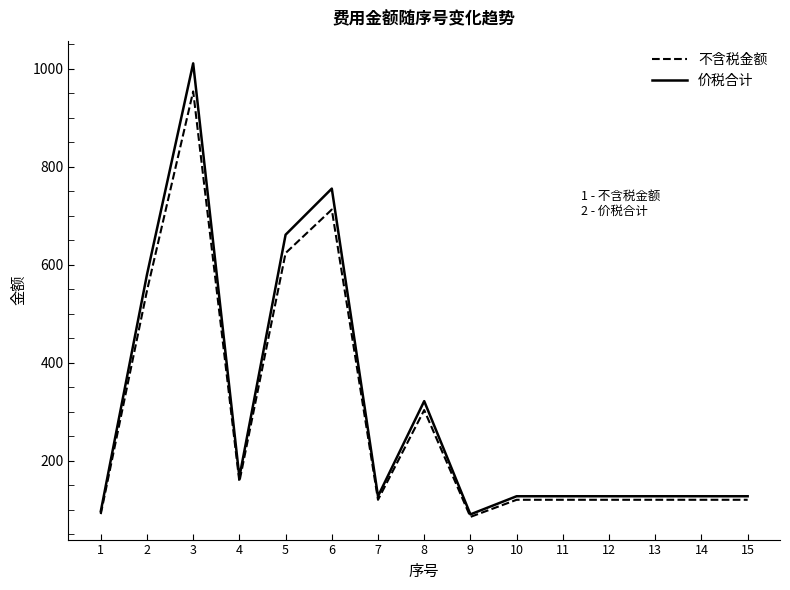

What is the maximum value shown in the chart?

1011.0